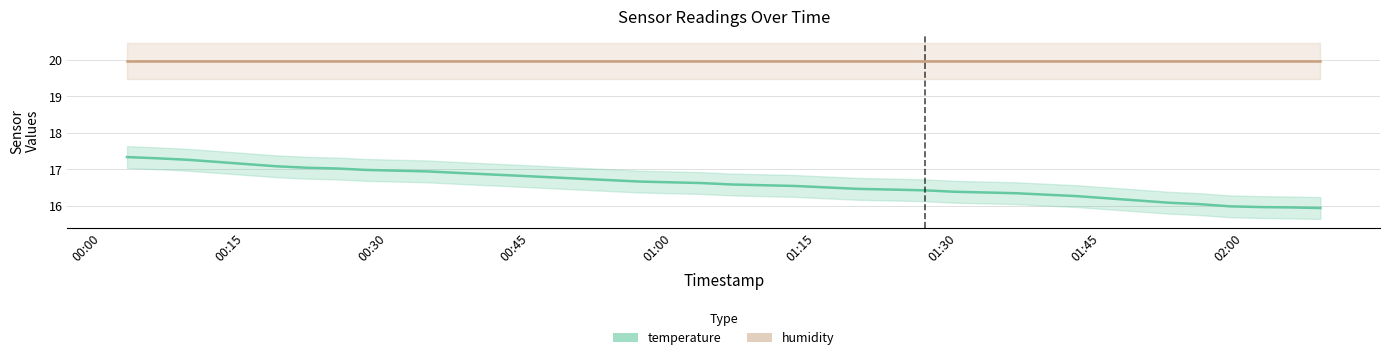

Rank the series by their maximum value, from lowest to highest.

temperature, humidity